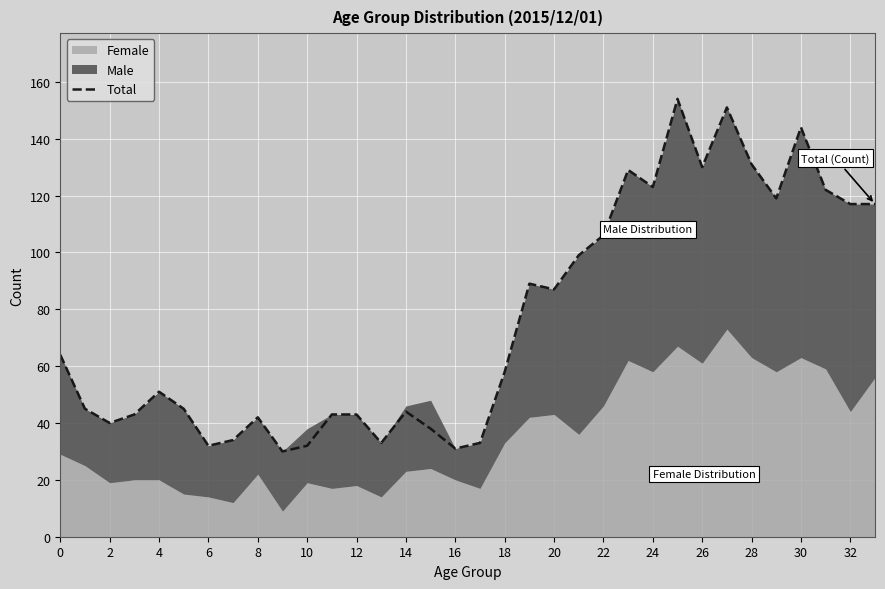

Which has a higher value, 29 or 32?

29